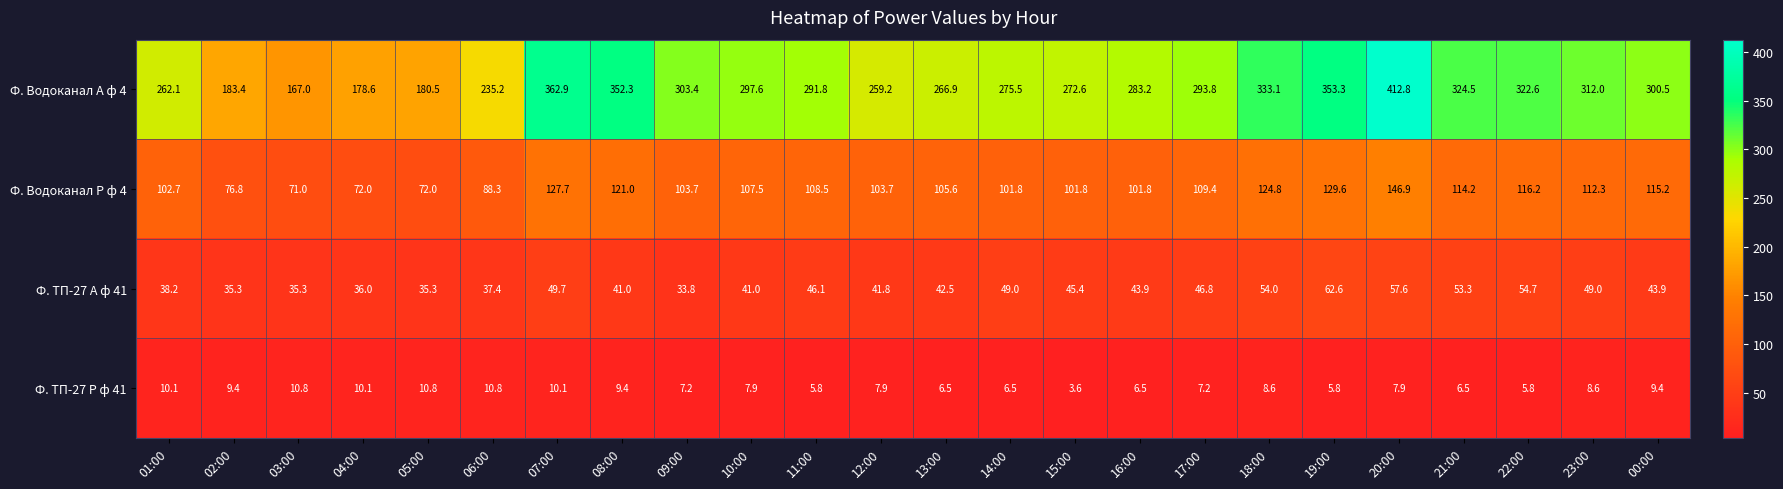

What is the spread (max minus min) of values at 13:00?

260.4